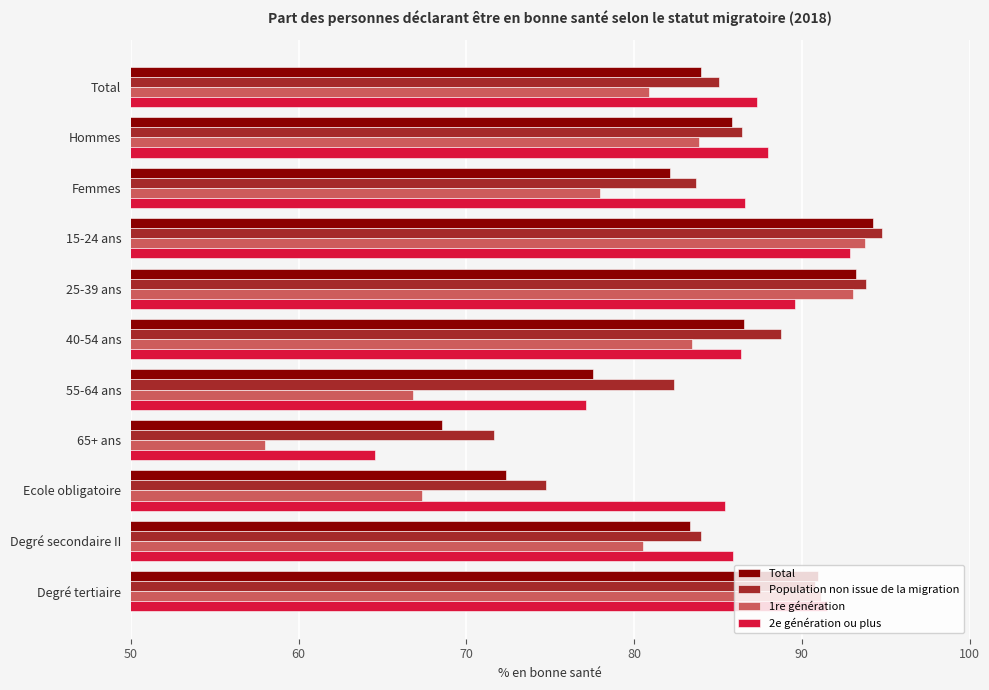

At which category is the sum across all series the highest?

15-24 ans